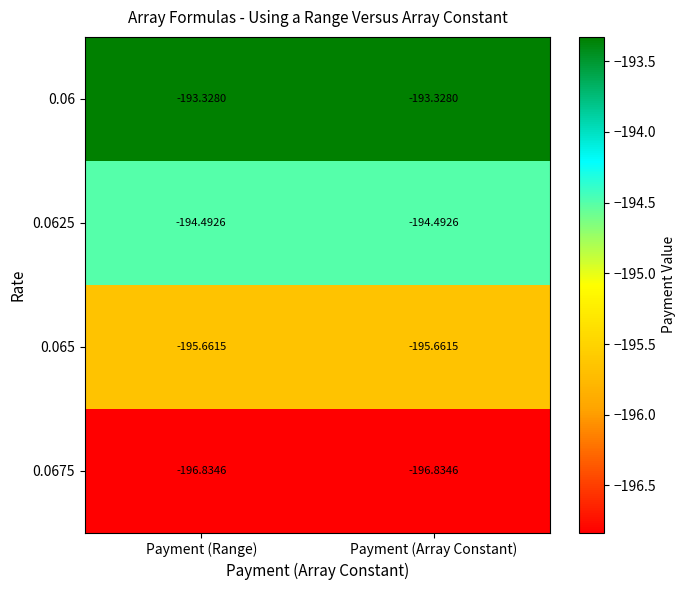

Is the value of 0.065 at Payment (Array Constant) greater than the value of 0.0625 at Payment (Range)?

No